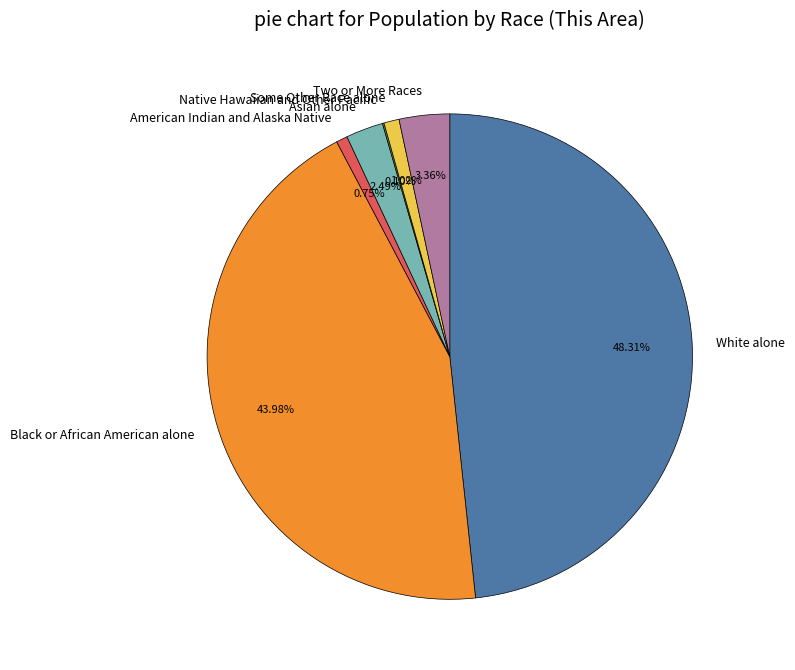

Which has a higher value, Black or African American alone or White alone?

White alone